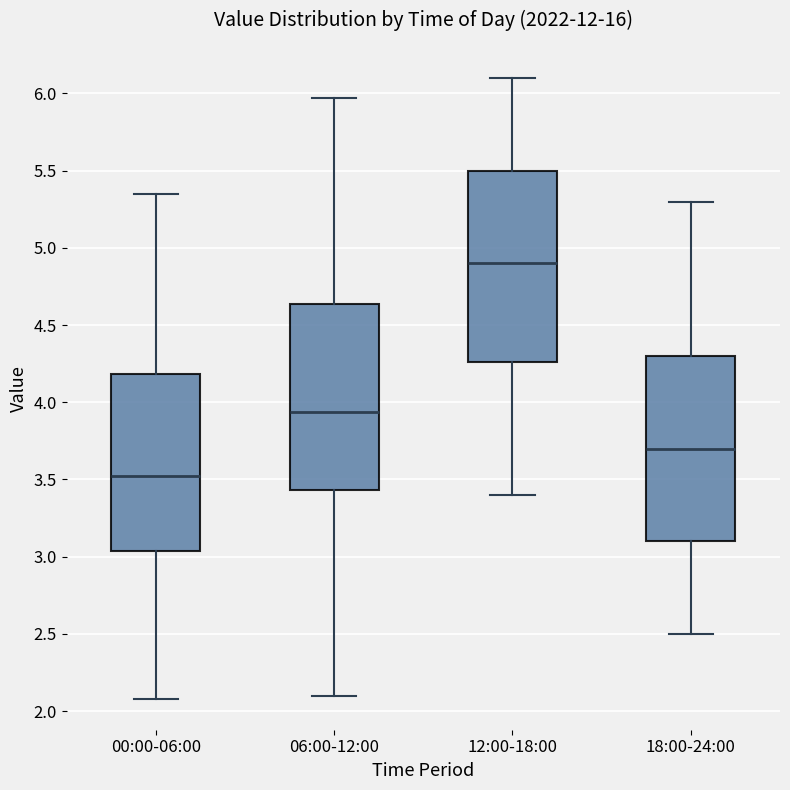

Reading left to right, transcribe this box plot: for each box, give where its median line is, the range the box spans, and where its two whiskers end, as read against the y-axis. The values are not printed on the chart, so give them approximately, as read against the axis.

00:00-06:00: median 3.55, box 3.05 to 4.20, whiskers 2.10 to 5.35
06:00-12:00: median 3.95, box 3.45 to 4.65, whiskers 2.10 to 5.95
12:00-18:00: median 4.90, box 4.25 to 5.50, whiskers 3.40 to 6.10
18:00-24:00: median 3.70, box 3.10 to 4.30, whiskers 2.50 to 5.30